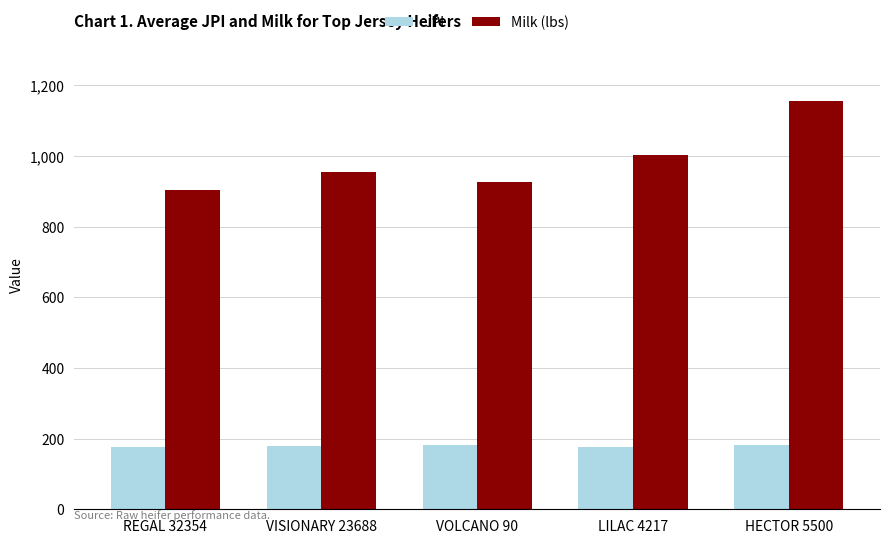

At which label does Milk (lbs) first exceed 954?

VISIONARY 23688